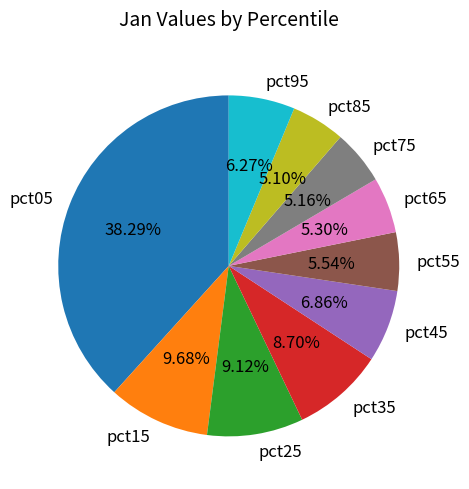

Does pct25 account for over 50% of the chart?

No